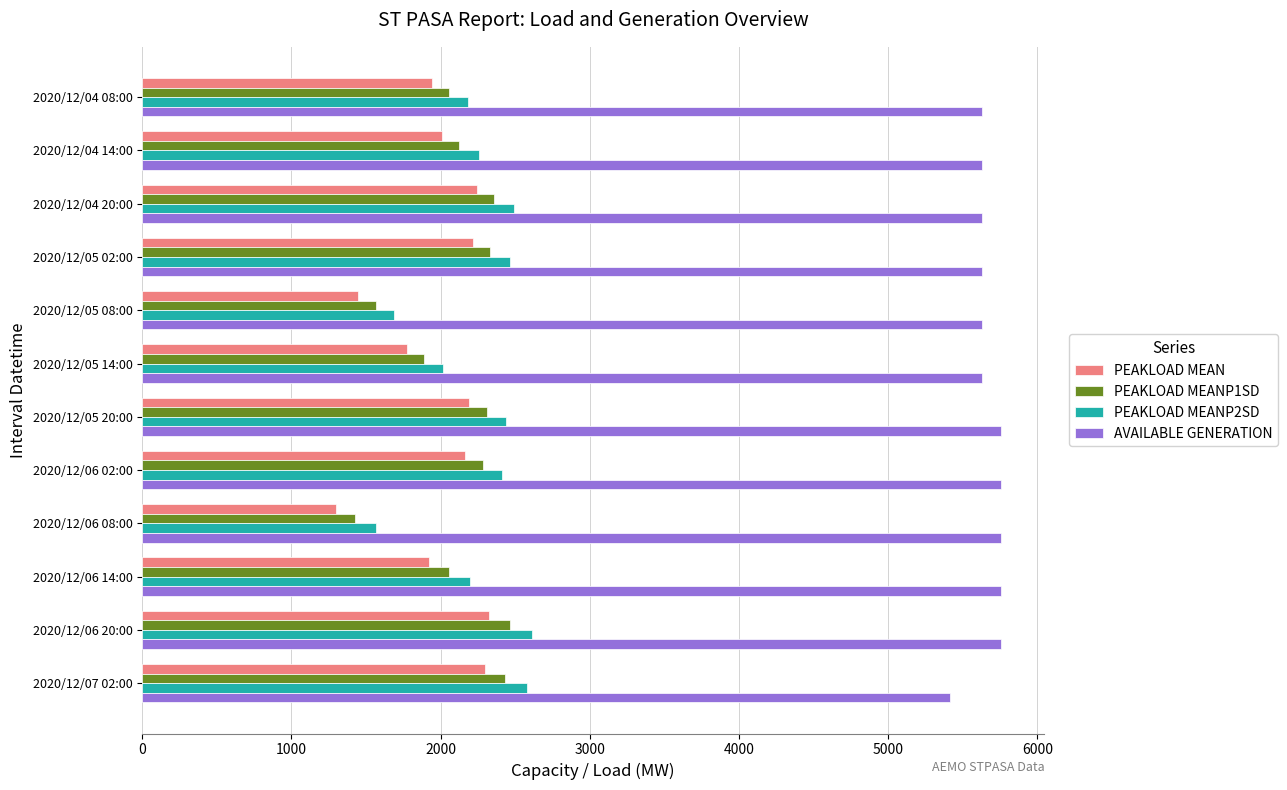

At how many categories does at least one series exceed 3828?

12